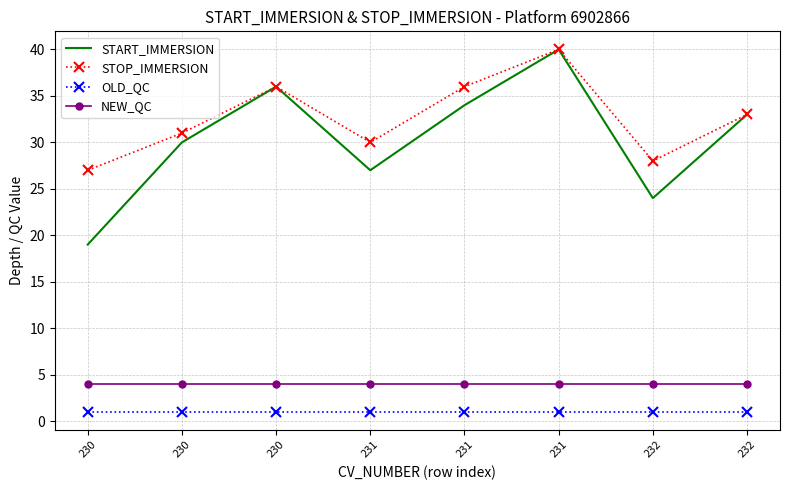

What are all the series names shown in the legend?

START_IMMERSION, STOP_IMMERSION, OLD_QC, NEW_QC